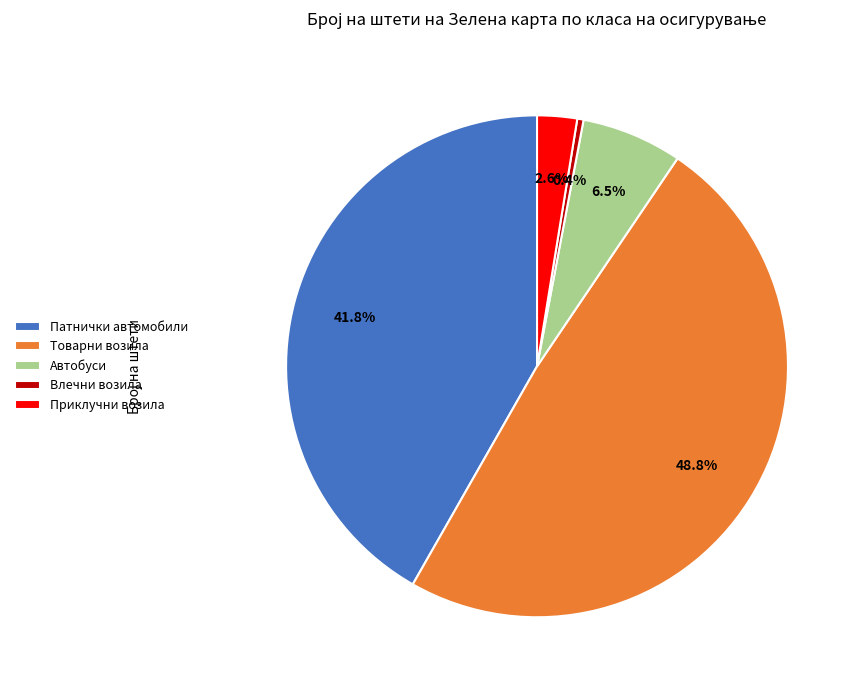

Does any single category account for the majority?

No